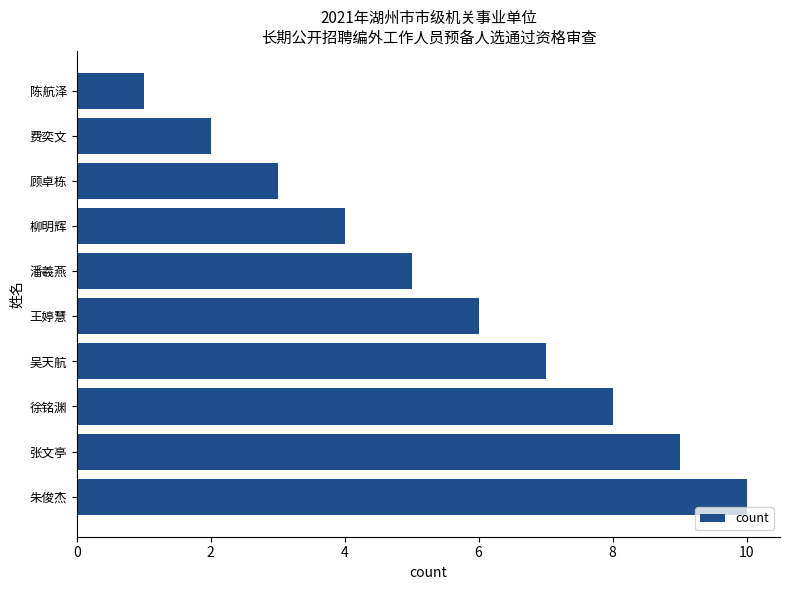

What position from the bottom is 顾卓栋?

8